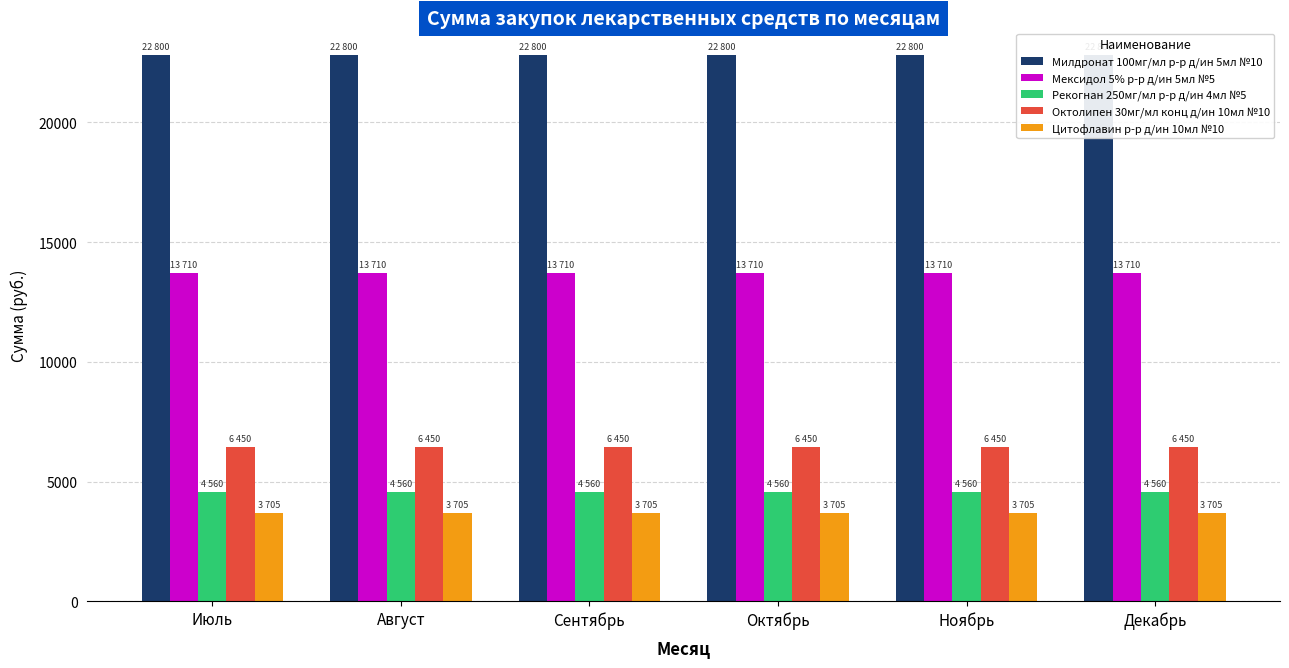

Reading right to left, extract all data points from this chart.

Милдронат 100мг/мл р-р д/ин 5мл №10: 22800	22800	22800	22800	22800	22800
Мексидол 5% р-р д/ин 5мл №5: 13710	13710	13710	13710	13710	13710
Рекогнан 250мг/мл р-р д/ин 4мл №5: 4560	4560	4560	4560	4560	4560
Октолипен 30мг/мл конц д/ин 10мл №10: 6450	6450	6450	6450	6450	6450
Цитофлавин р-р д/ин 10мл №10: 3705	3705	3705	3705	3705	3705